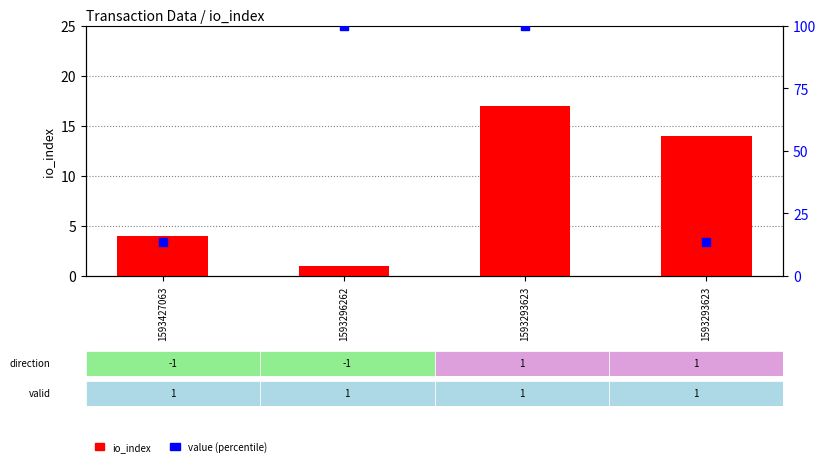

Which series has the largest total across all categories?

value (percentile)